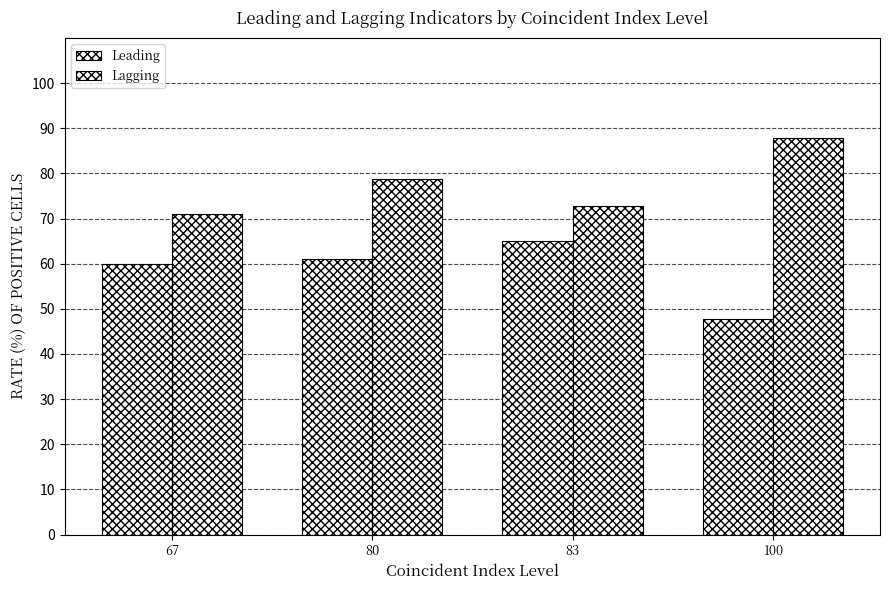

What is the minimum value shown in the chart?

47.7